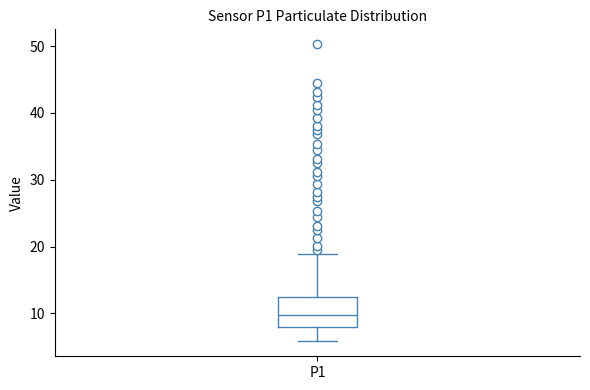

Transcribe this box plot: give where the median line is, the range the box spans, and where the two whiskers end, as read against the y-axis. The values are not printed on the chart, so give them approximately, as read against the axis.

median 10, box 8 to 12, whiskers 6 to 19